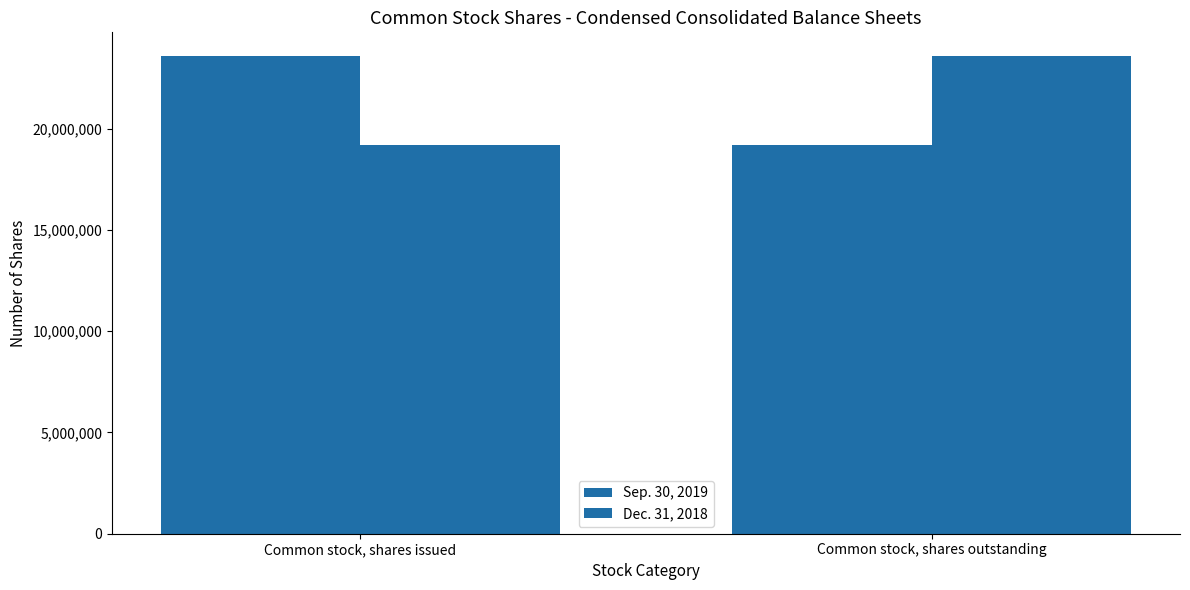

How many data points in Sep. 30, 2019 are less than 23581534?

1